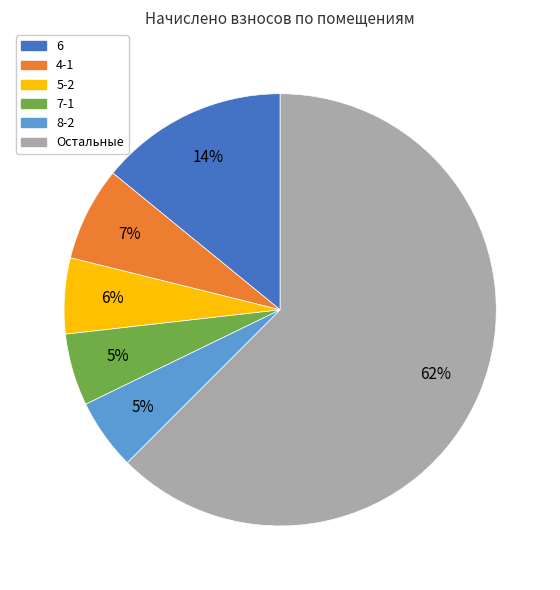

Do 8-2 and 6 together represent more than half of the pie?

No